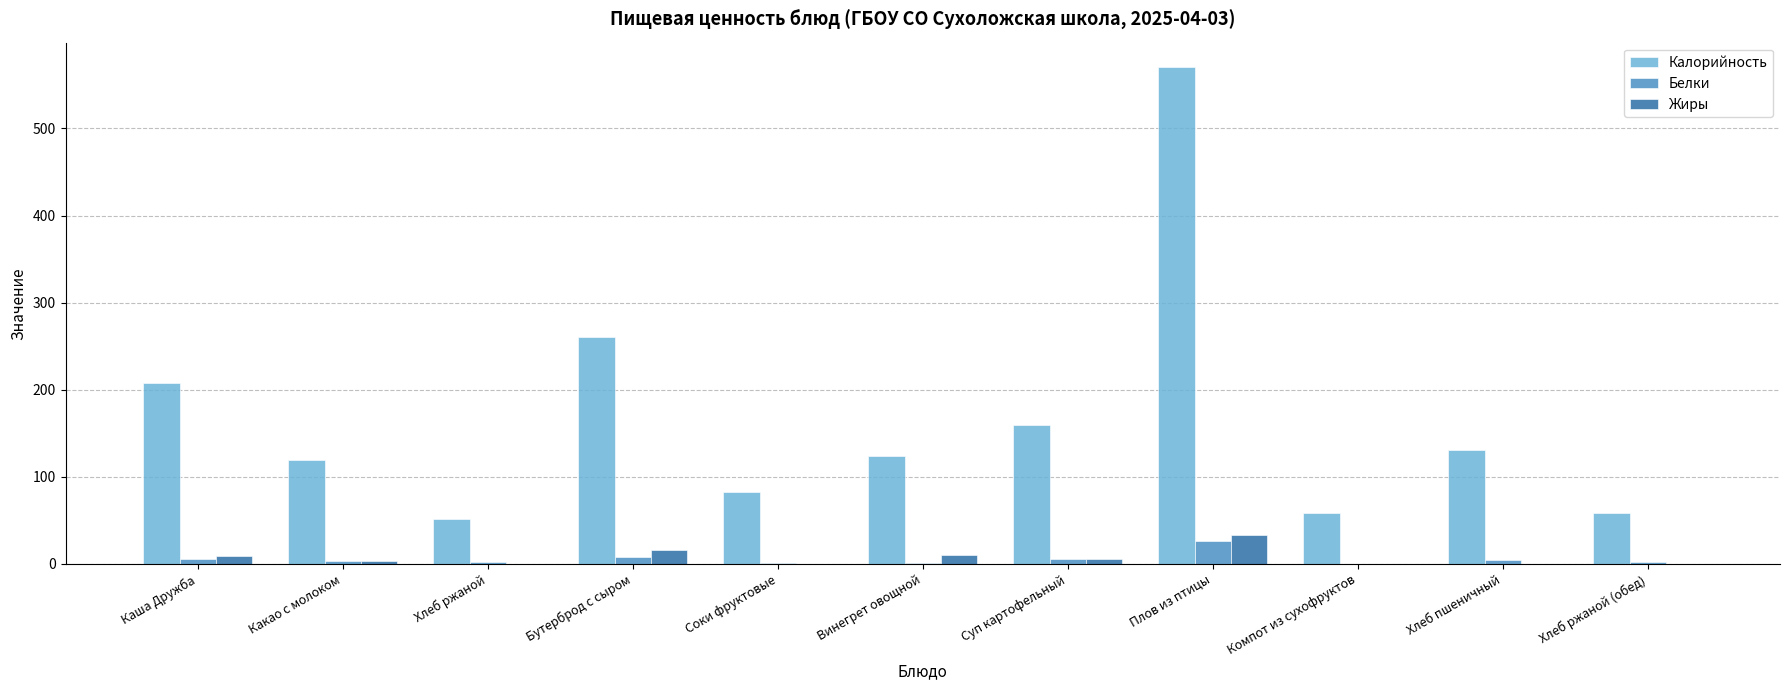

How many series are shown in this chart?

3